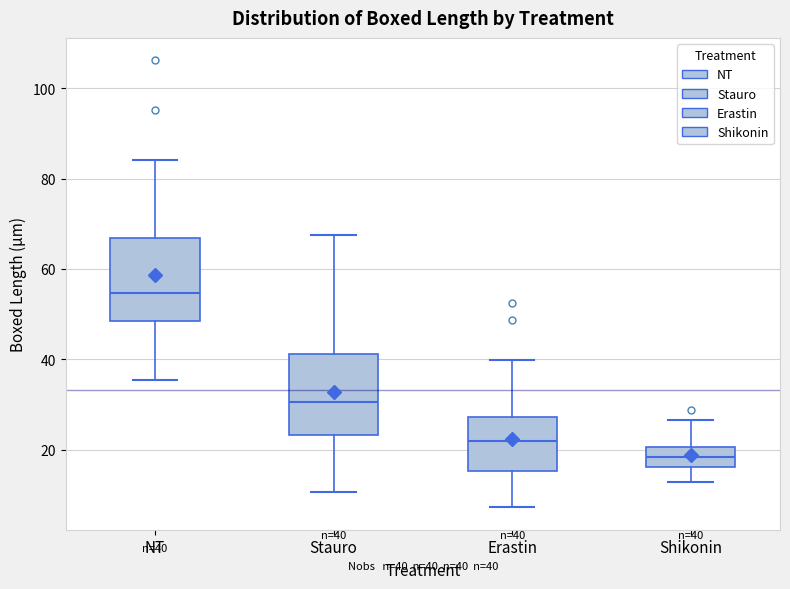

Which box has the lowest median line?

Shikonin